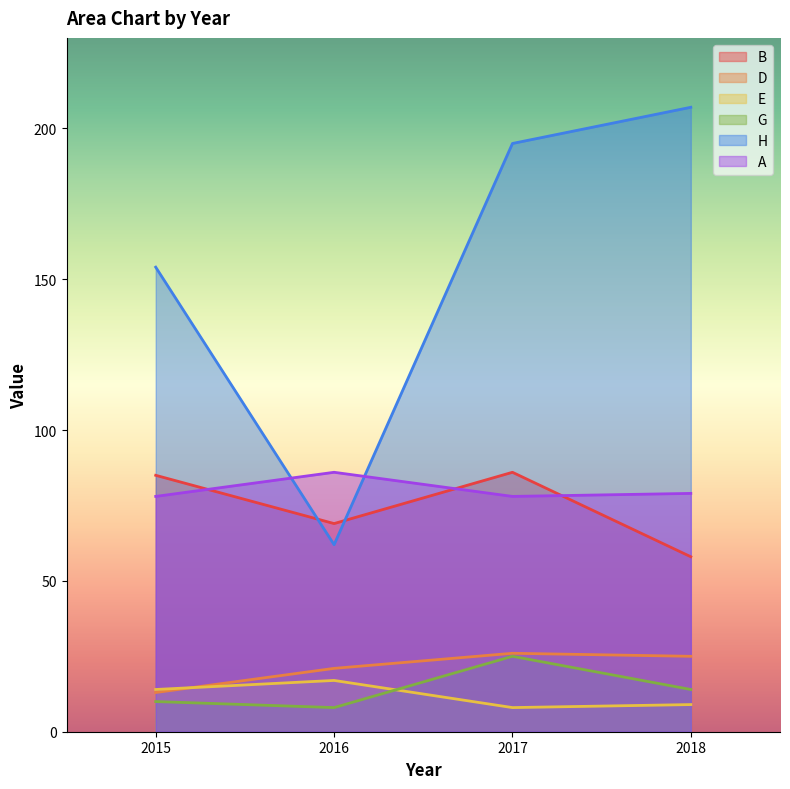

At 2017, list the series in order from largest to smallest.

H, B, A, D, G, E